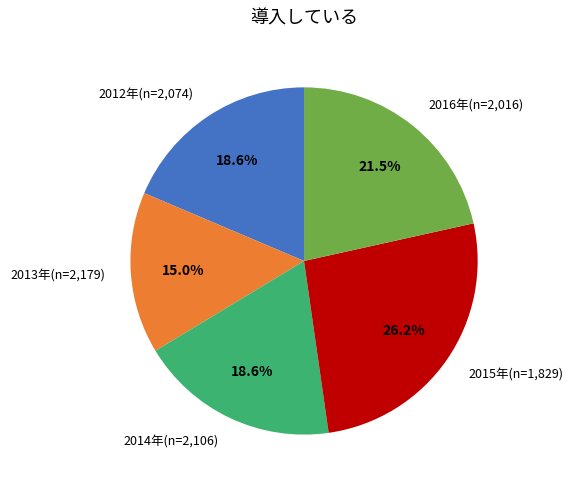

To the nearest percent, what is the difference between the largest and smallest slice percentages?

11%